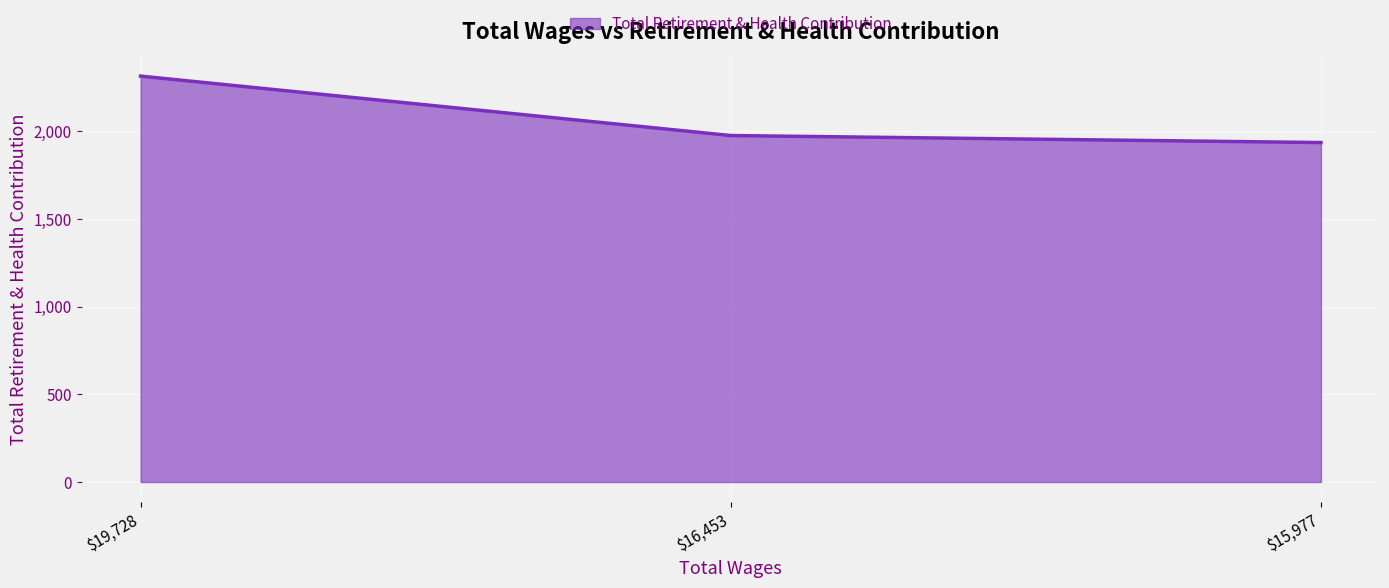

What is the sum of all values?

6227